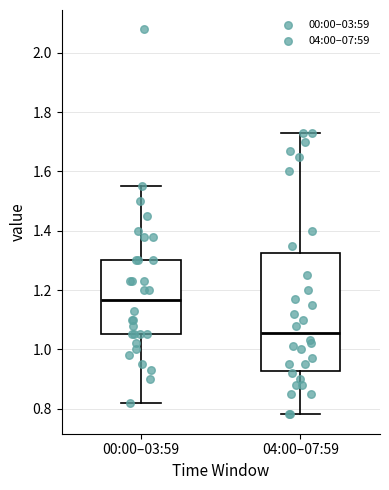

Which box's median line is the lowest?

04:00–07:59